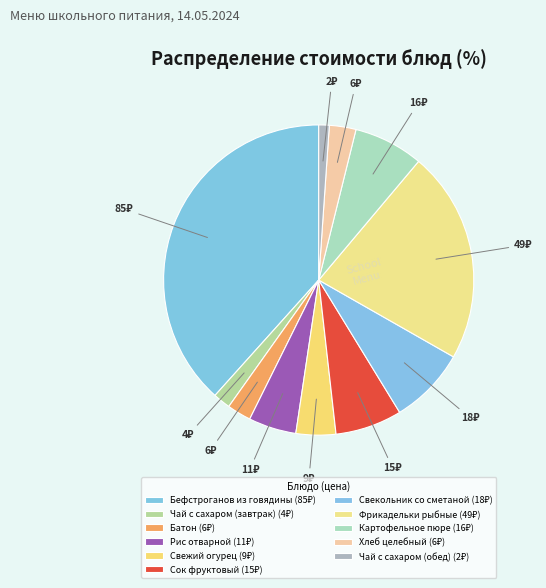

Which has a higher value, Чай с сахаром (обед) or Батон?

Батон